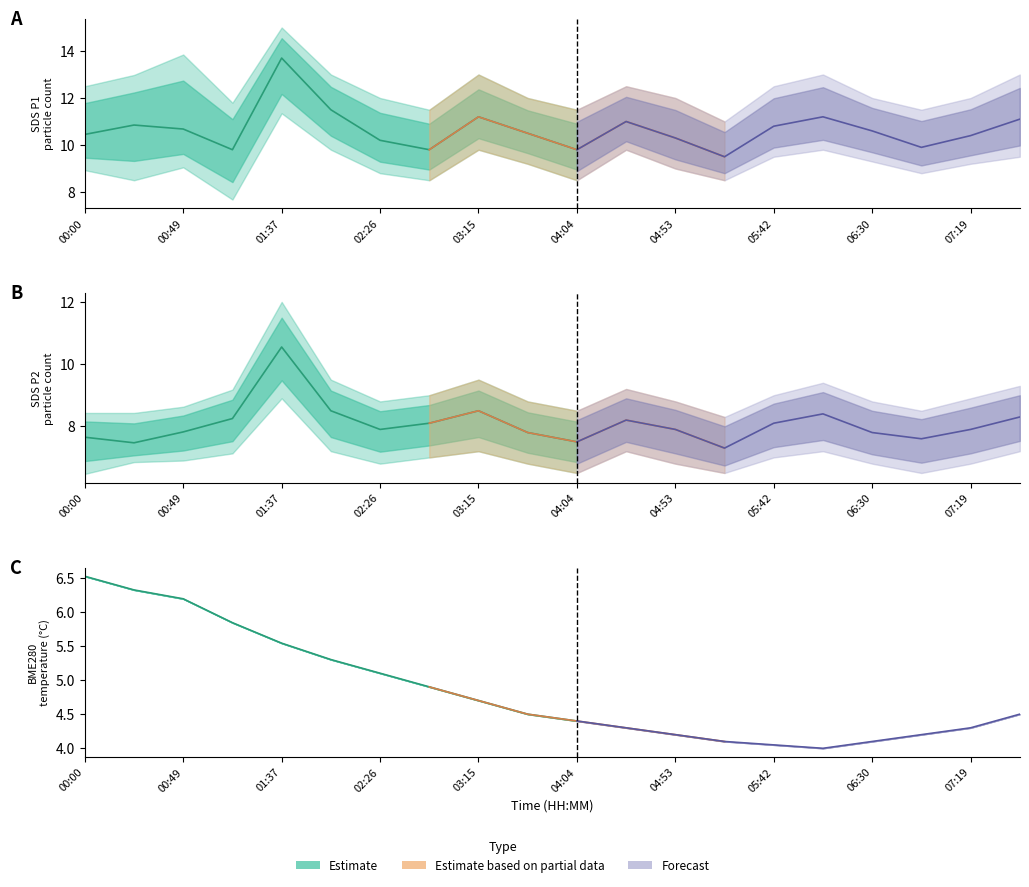

Between 03:40 and 07:44, which series saw the biggest shift?

SDS_P1